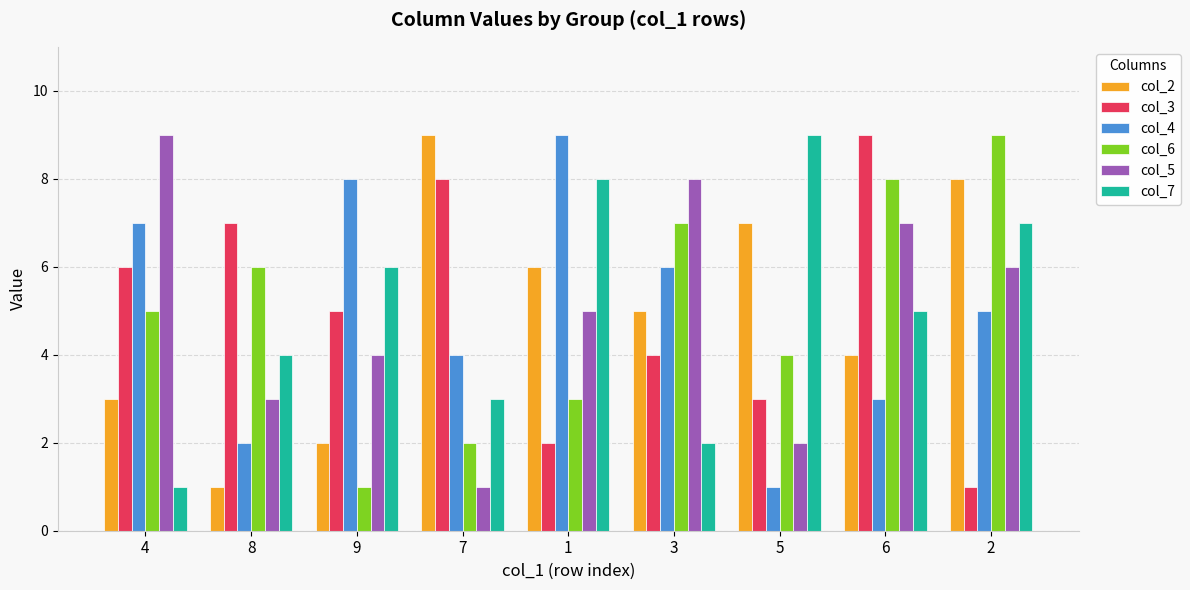

Reading left to right, transcribe all the data shown in this chart.

col_2: 3	1	2	9	6	5	7	4	8
col_3: 6	7	5	8	2	4	3	9	1
col_4: 7	2	8	4	9	6	1	3	5
col_6: 5	6	1	2	3	7	4	8	9
col_5: 9	3	4	1	5	8	2	7	6
col_7: 1	4	6	3	8	2	9	5	7